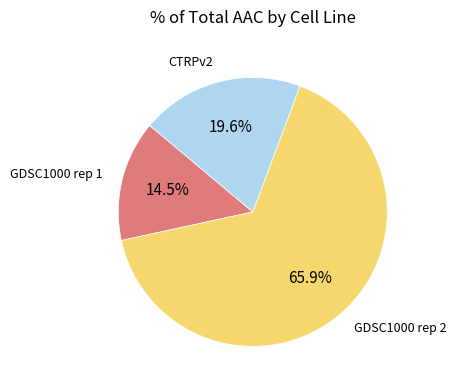

What is the ratio of the value at GDSC1000 rep 2 to the value at CTRPv2?

3.4